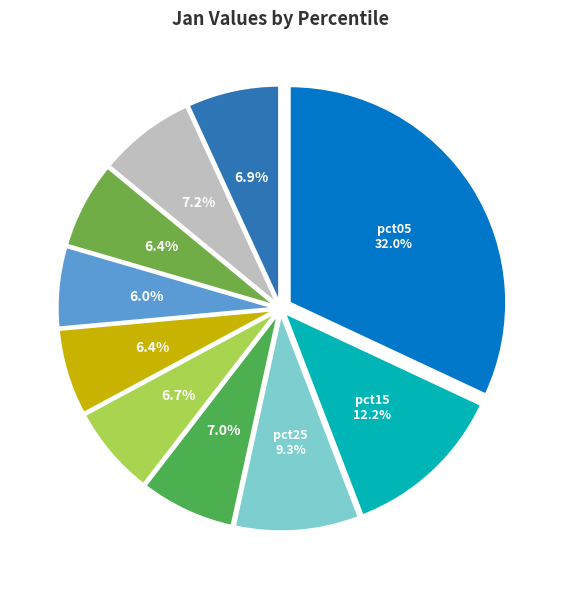

How many segments does this pie chart have?

10